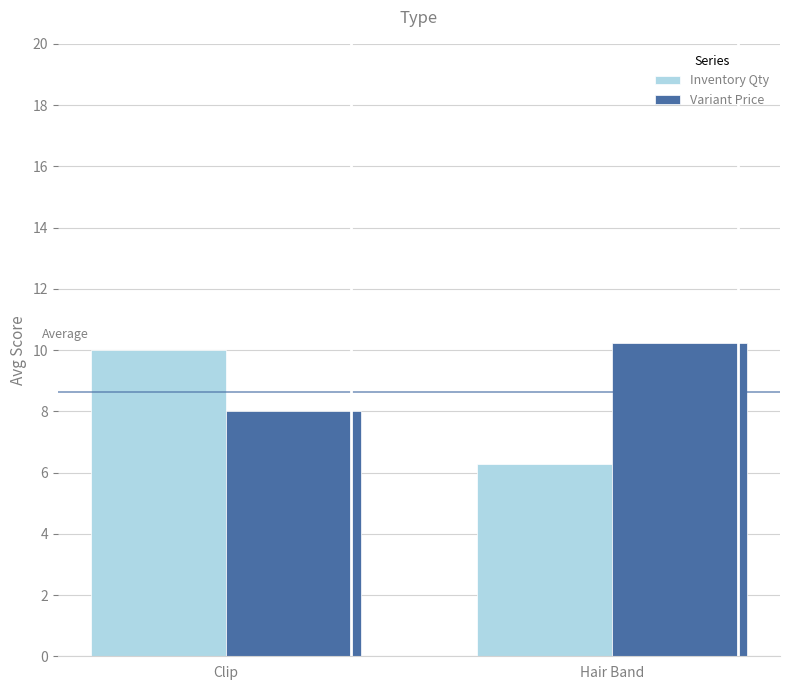

How many bars are there in each group?

2